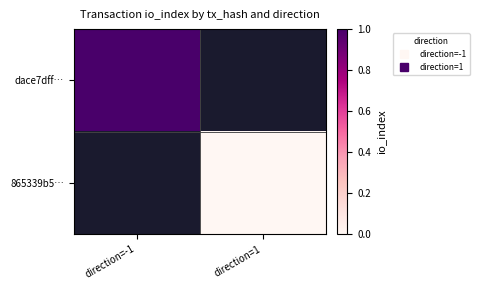

At how many categories does at least one series exceed 0?

1